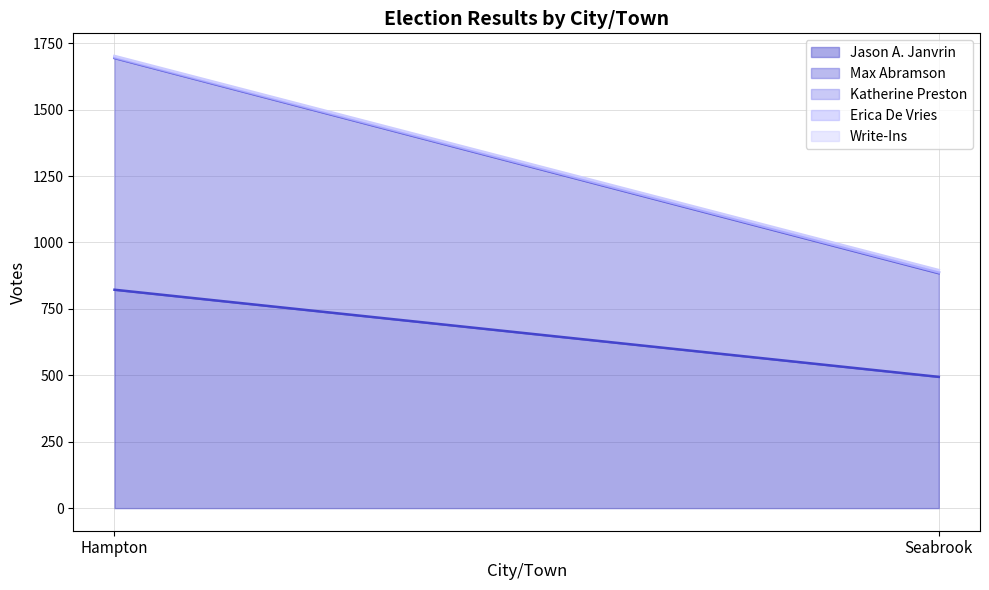

Which label corresponds to the smallest value in the chart?

Seabrook